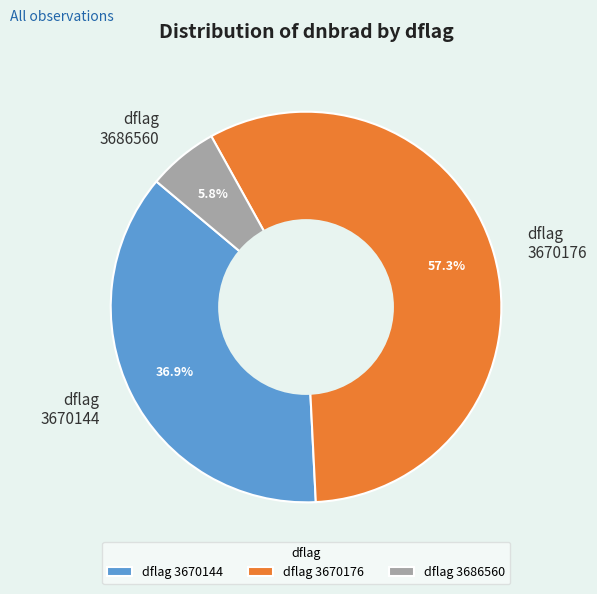

What is the smallest slice in the pie chart?

dflag 3686560